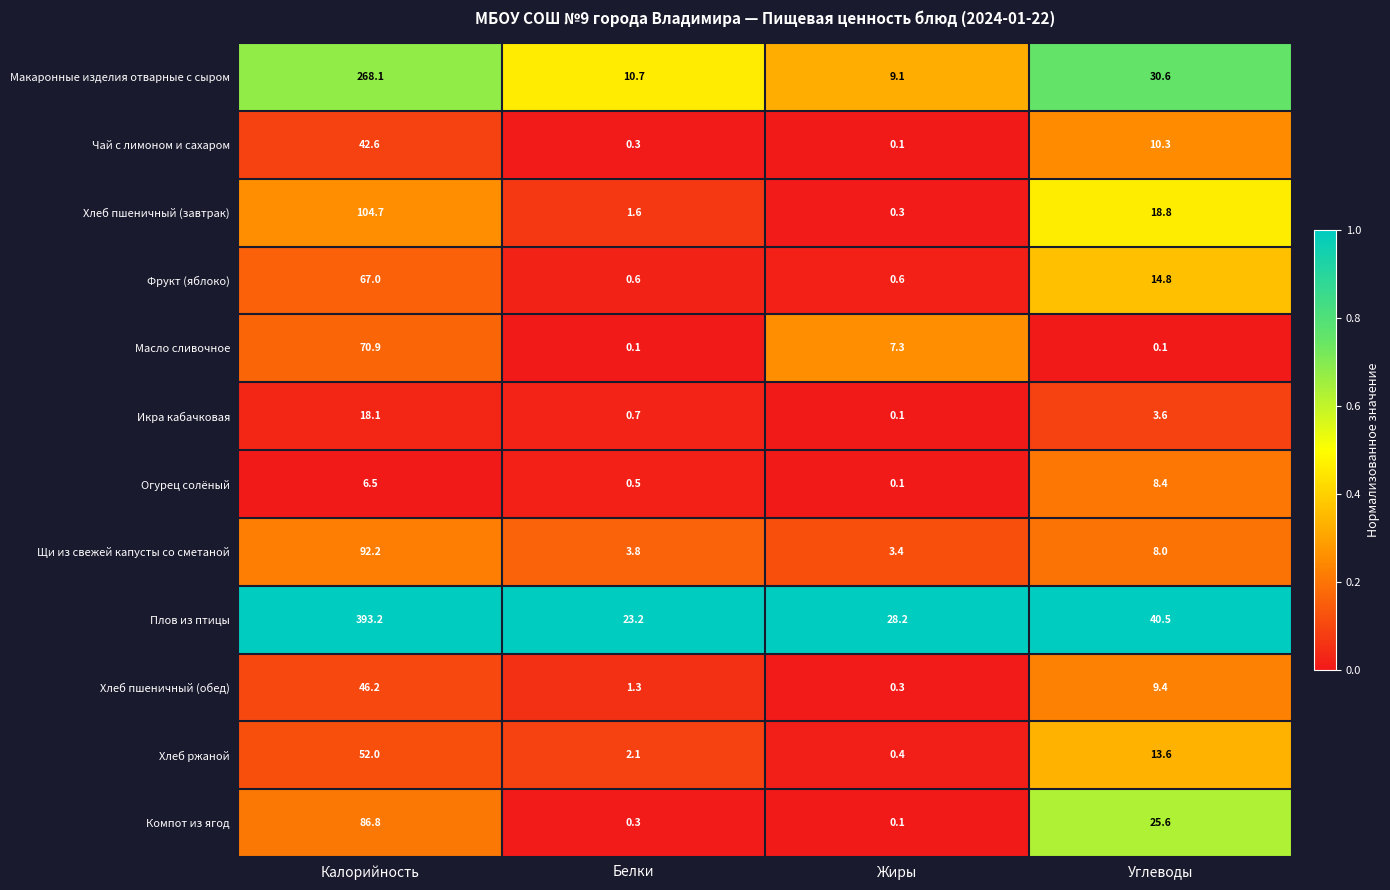

What is the minimum value for Щи из свежей капусты со сметаной?

3.4